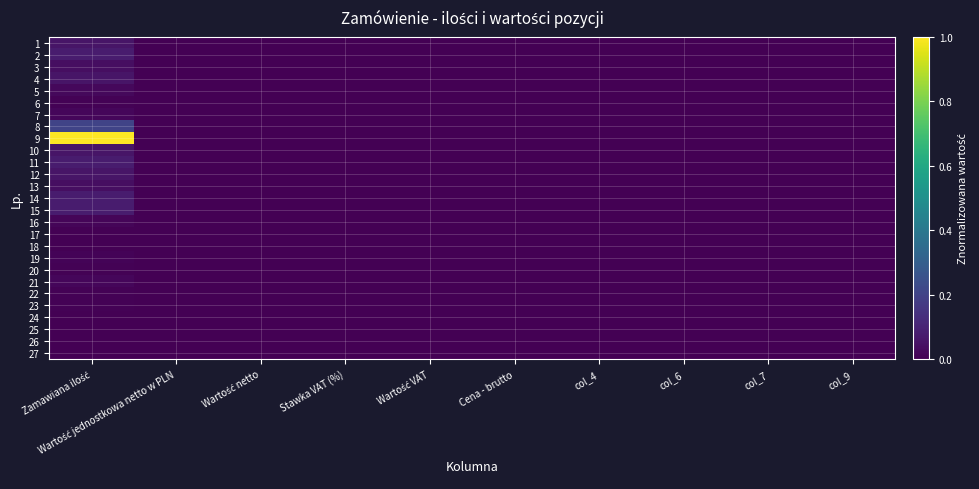

Reading left to right, transcribe all the data shown in this chart.

1: Zamawiana ilość=0.1	Wartość jednostkowa netto w PLN=0.0	Wartość netto=0.0	Stawka VAT (%)=0.0	Wartość VAT=0.0	Cena - brutto=0.0	col_4=0.0	col_6=0.0	col_7=0.0	col_9=0.0
2: Zamawiana ilość=0.1	Wartość jednostkowa netto w PLN=0.0	Wartość netto=0.0	Stawka VAT (%)=0.0	Wartość VAT=0.0	Cena - brutto=0.0	col_4=0.0	col_6=0.0	col_7=0.0	col_9=0.0
3: Zamawiana ilość=0.0	Wartość jednostkowa netto w PLN=0.0	Wartość netto=0.0	Stawka VAT (%)=0.0	Wartość VAT=0.0	Cena - brutto=0.0	col_4=0.0	col_6=0.0	col_7=0.0	col_9=0.0
4: Zamawiana ilość=0.1	Wartość jednostkowa netto w PLN=0.0	Wartość netto=0.0	Stawka VAT (%)=0.0	Wartość VAT=0.0	Cena - brutto=0.0	col_4=0.0	col_6=0.0	col_7=0.0	col_9=0.0
5: Zamawiana ilość=0.0	Wartość jednostkowa netto w PLN=0.0	Wartość netto=0.0	Stawka VAT (%)=0.0	Wartość VAT=0.0	Cena - brutto=0.0	col_4=0.0	col_6=0.0	col_7=0.0	col_9=0.0
6: Zamawiana ilość=0.0	Wartość jednostkowa netto w PLN=0.0	Wartość netto=0.0	Stawka VAT (%)=0.0	Wartość VAT=0.0	Cena - brutto=0.0	col_4=0.0	col_6=0.0	col_7=0.0	col_9=0.0
7: Zamawiana ilość=0.0	Wartość jednostkowa netto w PLN=0.0	Wartość netto=0.0	Stawka VAT (%)=0.0	Wartość VAT=0.0	Cena - brutto=0.0	col_4=0.0	col_6=0.0	col_7=0.0	col_9=0.0
8: Zamawiana ilość=0.2	Wartość jednostkowa netto w PLN=0.0	Wartość netto=0.0	Stawka VAT (%)=0.0	Wartość VAT=0.0	Cena - brutto=0.0	col_4=0.0	col_6=0.0	col_7=0.0	col_9=0.0
9: Zamawiana ilość=1.0	Wartość jednostkowa netto w PLN=0.0	Wartość netto=0.0	Stawka VAT (%)=0.0	Wartość VAT=0.0	Cena - brutto=0.0	col_4=0.0	col_6=0.0	col_7=0.0	col_9=0.0
10: Zamawiana ilość=0.1	Wartość jednostkowa netto w PLN=0.0	Wartość netto=0.0	Stawka VAT (%)=0.0	Wartość VAT=0.0	Cena - brutto=0.0	col_4=0.0	col_6=0.0	col_7=0.0	col_9=0.0
11: Zamawiana ilość=0.1	Wartość jednostkowa netto w PLN=0.0	Wartość netto=0.0	Stawka VAT (%)=0.0	Wartość VAT=0.0	Cena - brutto=0.0	col_4=0.0	col_6=0.0	col_7=0.0	col_9=0.0
12: Zamawiana ilość=0.1	Wartość jednostkowa netto w PLN=0.0	Wartość netto=0.0	Stawka VAT (%)=0.0	Wartość VAT=0.0	Cena - brutto=0.0	col_4=0.0	col_6=0.0	col_7=0.0	col_9=0.0
13: Zamawiana ilość=0.0	Wartość jednostkowa netto w PLN=0.0	Wartość netto=0.0	Stawka VAT (%)=0.0	Wartość VAT=0.0	Cena - brutto=0.0	col_4=0.0	col_6=0.0	col_7=0.0	col_9=0.0
14: Zamawiana ilość=0.1	Wartość jednostkowa netto w PLN=0.0	Wartość netto=0.0	Stawka VAT (%)=0.0	Wartość VAT=0.0	Cena - brutto=0.0	col_4=0.0	col_6=0.0	col_7=0.0	col_9=0.0
15: Zamawiana ilość=0.1	Wartość jednostkowa netto w PLN=0.0	Wartość netto=0.0	Stawka VAT (%)=0.0	Wartość VAT=0.0	Cena - brutto=0.0	col_4=0.0	col_6=0.0	col_7=0.0	col_9=0.0
16: Zamawiana ilość=0.0	Wartość jednostkowa netto w PLN=0.0	Wartość netto=0.0	Stawka VAT (%)=0.0	Wartość VAT=0.0	Cena - brutto=0.0	col_4=0.0	col_6=0.0	col_7=0.0	col_9=0.0
17: Zamawiana ilość=0.0	Wartość jednostkowa netto w PLN=0.0	Wartość netto=0.0	Stawka VAT (%)=0.0	Wartość VAT=0.0	Cena - brutto=0.0	col_4=0.0	col_6=0.0	col_7=0.0	col_9=0.0
18: Zamawiana ilość=0.0	Wartość jednostkowa netto w PLN=0.0	Wartość netto=0.0	Stawka VAT (%)=0.0	Wartość VAT=0.0	Cena - brutto=0.0	col_4=0.0	col_6=0.0	col_7=0.0	col_9=0.0
19: Zamawiana ilość=0.0	Wartość jednostkowa netto w PLN=0.0	Wartość netto=0.0	Stawka VAT (%)=0.0	Wartość VAT=0.0	Cena - brutto=0.0	col_4=0.0	col_6=0.0	col_7=0.0	col_9=0.0
20: Zamawiana ilość=0.0	Wartość jednostkowa netto w PLN=0.0	Wartość netto=0.0	Stawka VAT (%)=0.0	Wartość VAT=0.0	Cena - brutto=0.0	col_4=0.0	col_6=0.0	col_7=0.0	col_9=0.0
21: Zamawiana ilość=0.0	Wartość jednostkowa netto w PLN=0.0	Wartość netto=0.0	Stawka VAT (%)=0.0	Wartość VAT=0.0	Cena - brutto=0.0	col_4=0.0	col_6=0.0	col_7=0.0	col_9=0.0
22: Zamawiana ilość=0.0	Wartość jednostkowa netto w PLN=0.0	Wartość netto=0.0	Stawka VAT (%)=0.0	Wartość VAT=0.0	Cena - brutto=0.0	col_4=0.0	col_6=0.0	col_7=0.0	col_9=0.0
23: Zamawiana ilość=0.0	Wartość jednostkowa netto w PLN=0.0	Wartość netto=0.0	Stawka VAT (%)=0.0	Wartość VAT=0.0	Cena - brutto=0.0	col_4=0.0	col_6=0.0	col_7=0.0	col_9=0.0
24: Zamawiana ilość=0.0	Wartość jednostkowa netto w PLN=0.0	Wartość netto=0.0	Stawka VAT (%)=0.0	Wartość VAT=0.0	Cena - brutto=0.0	col_4=0.0	col_6=0.0	col_7=0.0	col_9=0.0
25: Zamawiana ilość=0.0	Wartość jednostkowa netto w PLN=0.0	Wartość netto=0.0	Stawka VAT (%)=0.0	Wartość VAT=0.0	Cena - brutto=0.0	col_4=0.0	col_6=0.0	col_7=0.0	col_9=0.0
26: Zamawiana ilość=0.0	Wartość jednostkowa netto w PLN=0.0	Wartość netto=0.0	Stawka VAT (%)=0.0	Wartość VAT=0.0	Cena - brutto=0.0	col_4=0.0	col_6=0.0	col_7=0.0	col_9=0.0
27: Zamawiana ilość=0.0	Wartość jednostkowa netto w PLN=0.0	Wartość netto=0.0	Stawka VAT (%)=0.0	Wartość VAT=0.0	Cena - brutto=0.0	col_4=0.0	col_6=0.0	col_7=0.0	col_9=0.0